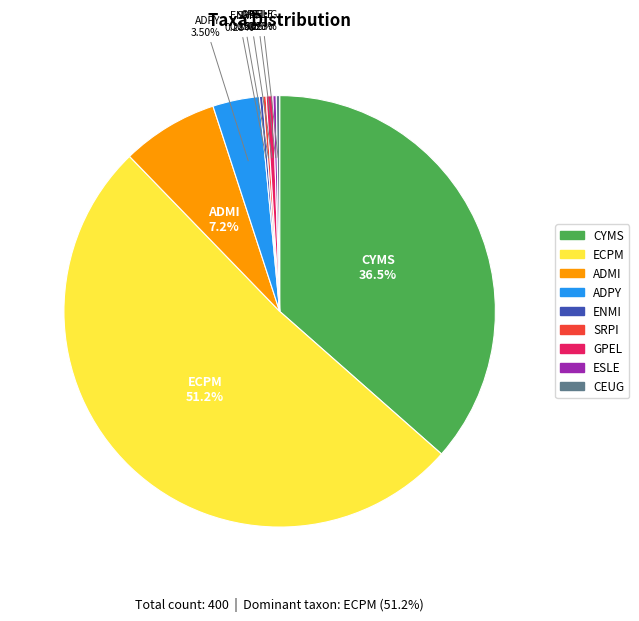

Is there a majority slice in this chart?

Yes